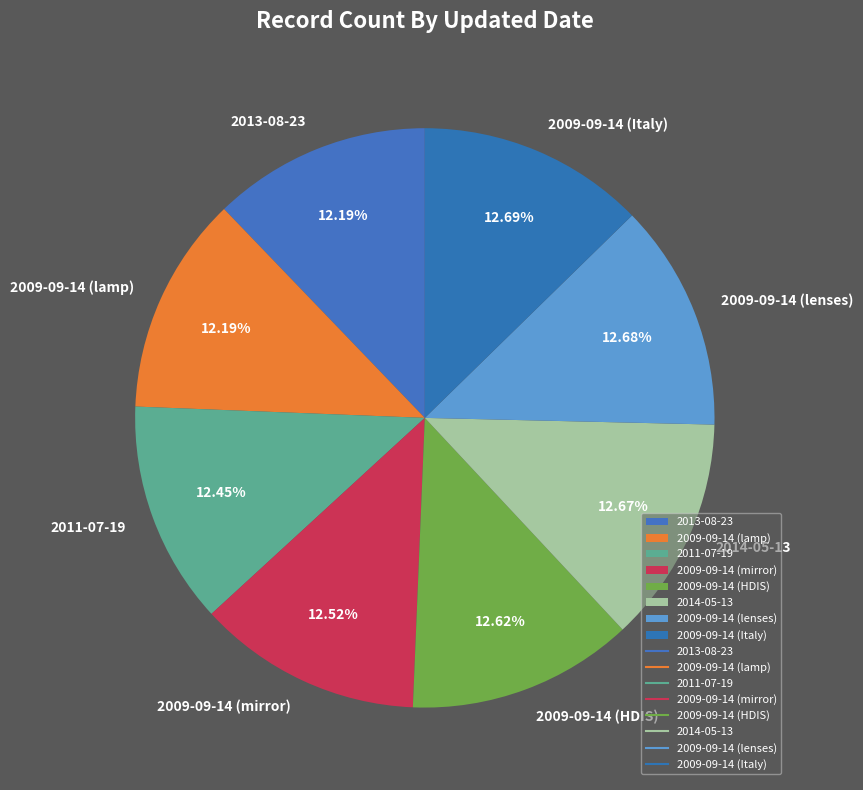

Does 2009-09-14 (HDIS) represent more than half of the total?

No